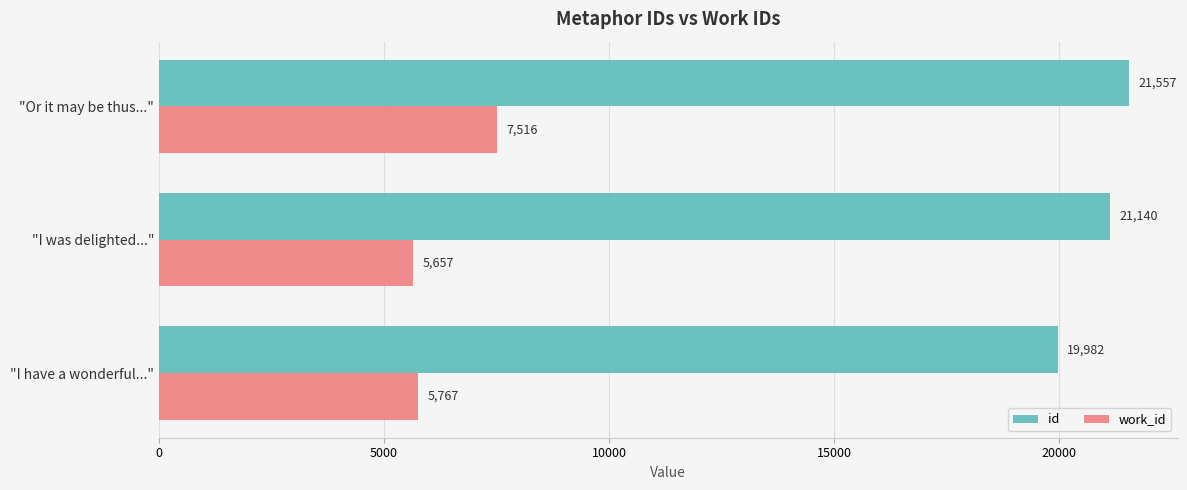

What is the spread (max minus min) of values at "I was delighted..."?

15483